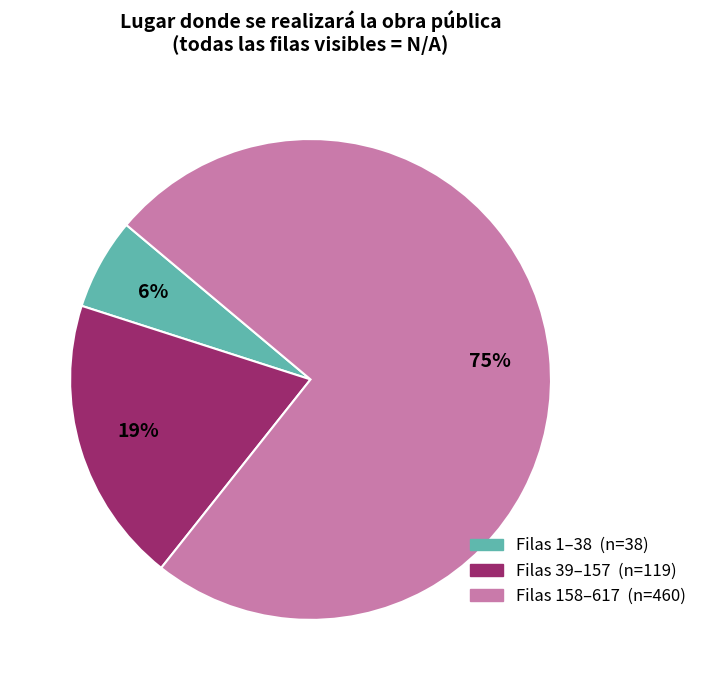

To the nearest percent, what is the average slice percentage?

33%